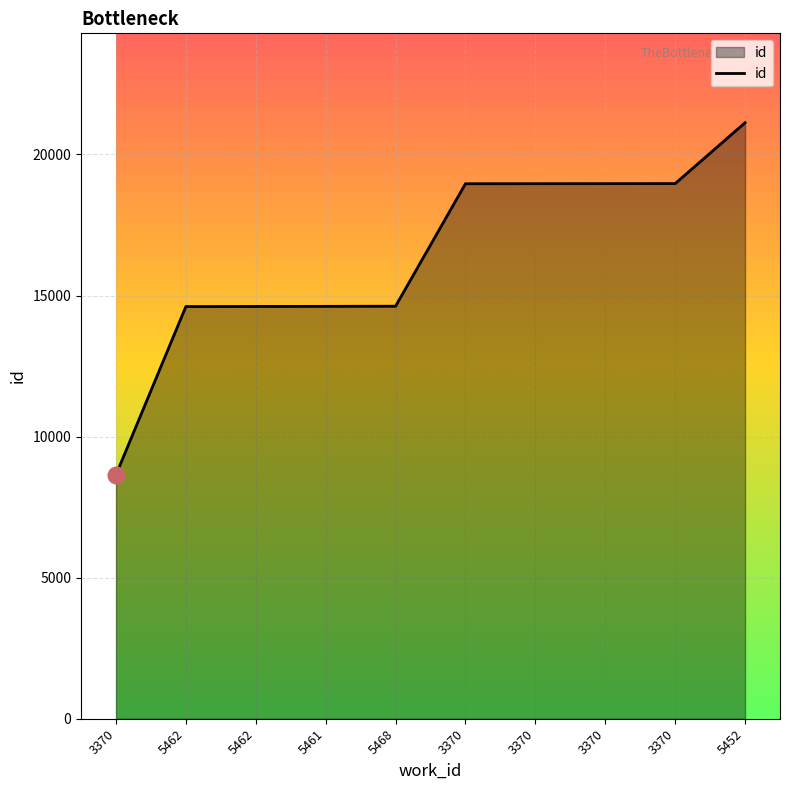

Which label corresponds to the largest value in the chart?

5452